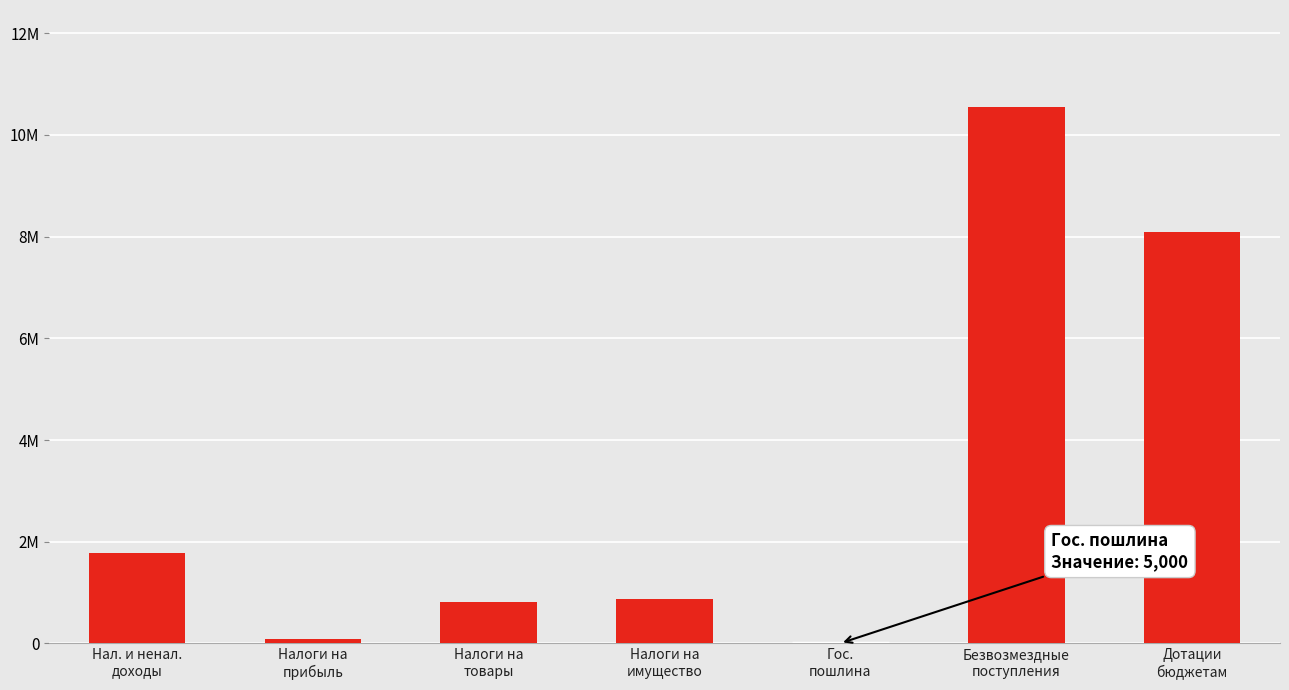

List the labels in order of value, largest first.

Безвозмездные
поступления, Дотации
бюджетам, Нал. и ненал.
доходы, Налоги на
имущество, Налоги на
товары, Налоги на
прибыль, Гос.
пошлина